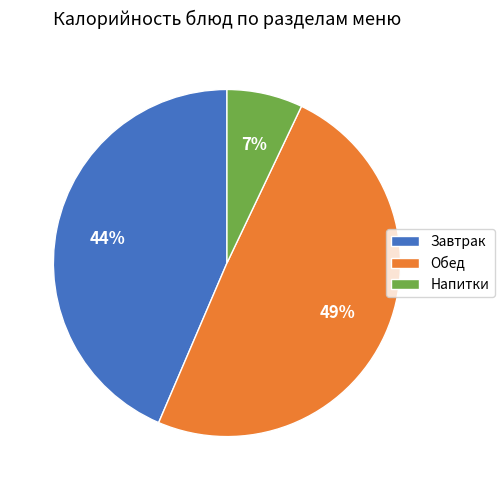

Count the number of slices in the pie.

3